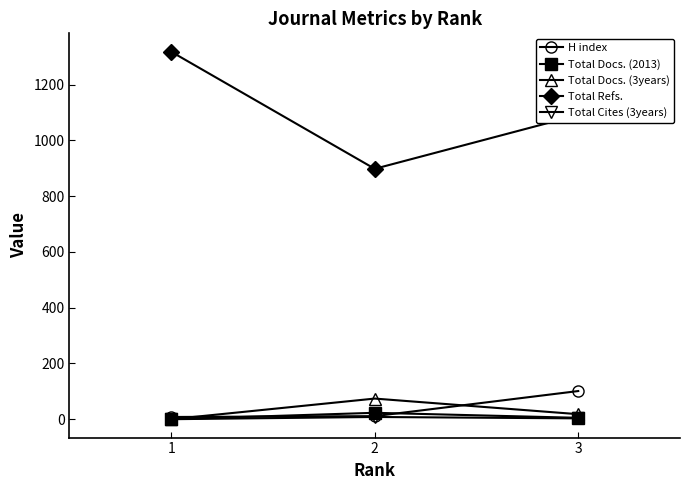

Where does the Total Refs. series first go above 1091?

1